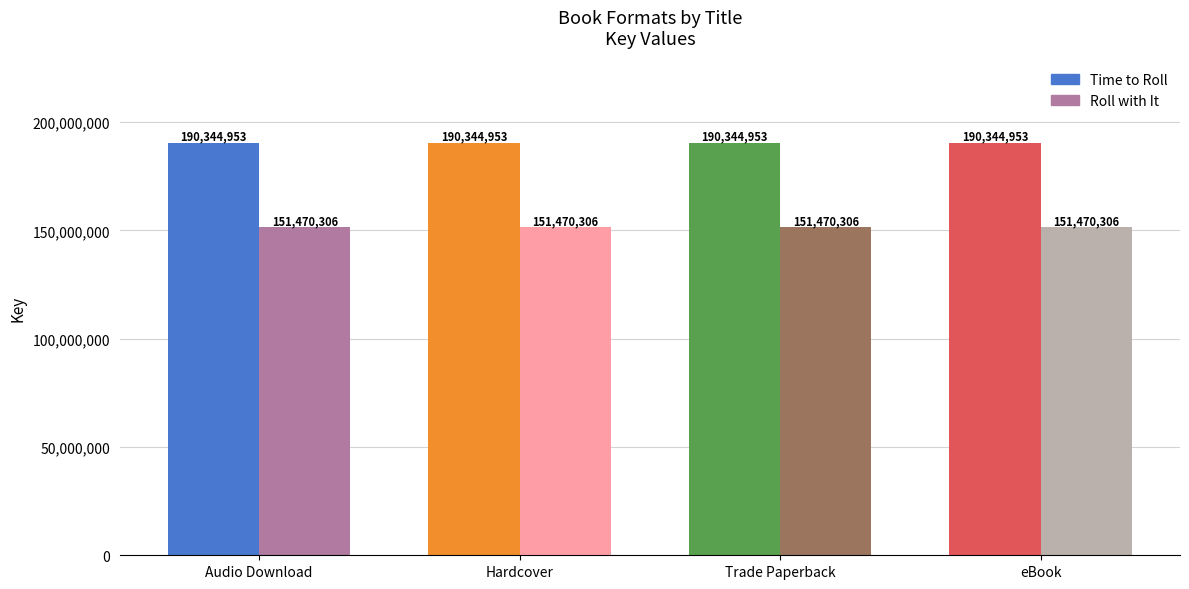

What is the total value across all series at Trade Paperback?

341815259